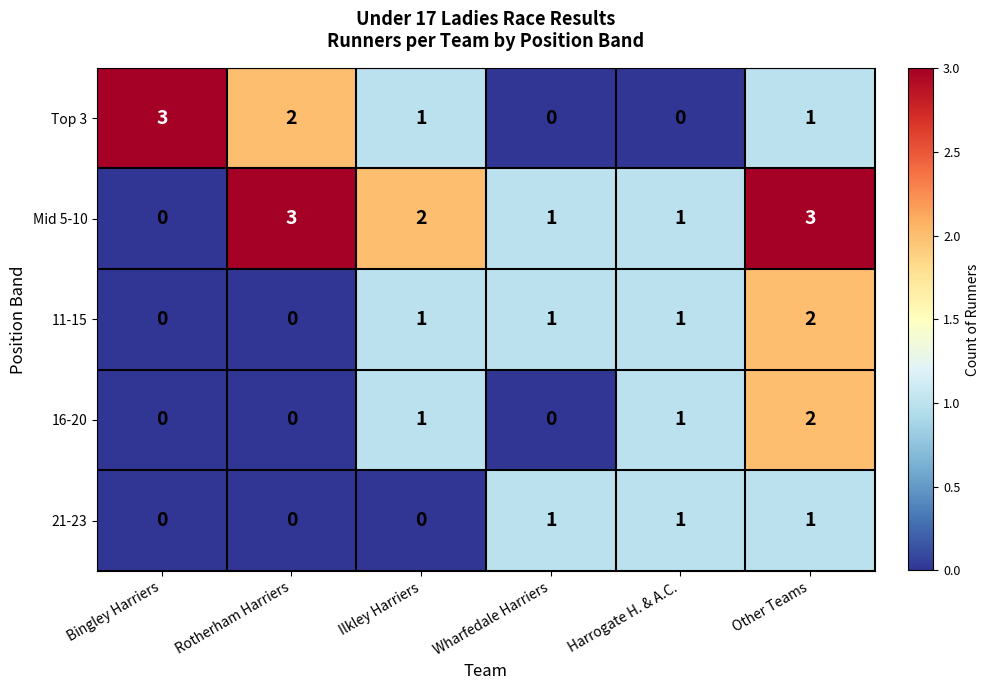

Count the 21-23 values in the range 0 to 1.

6